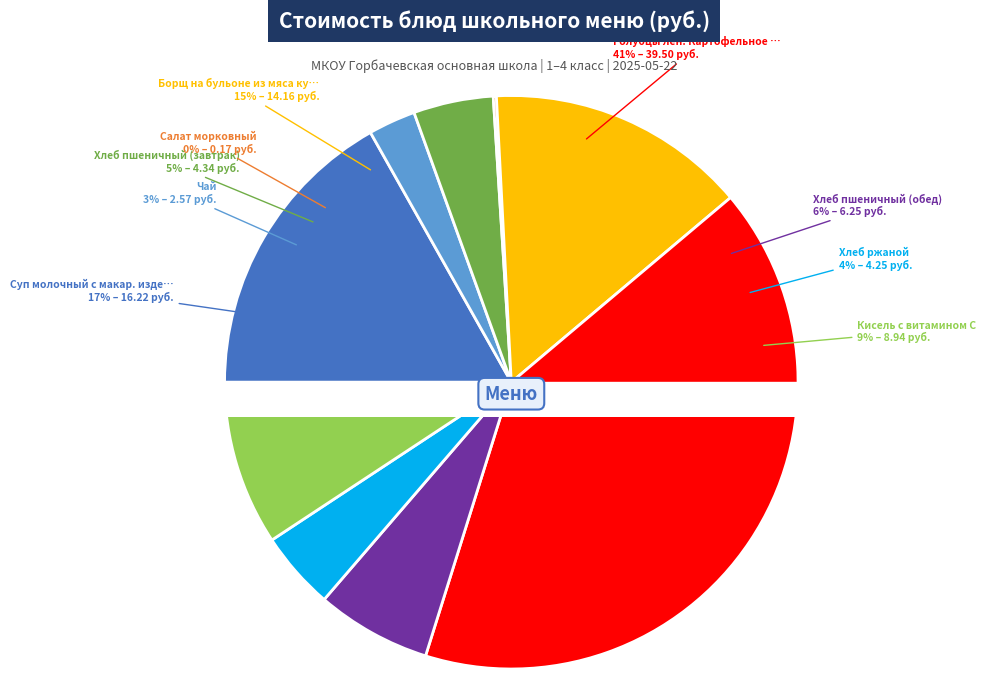

Which slice is the smallest?

Салат морковный